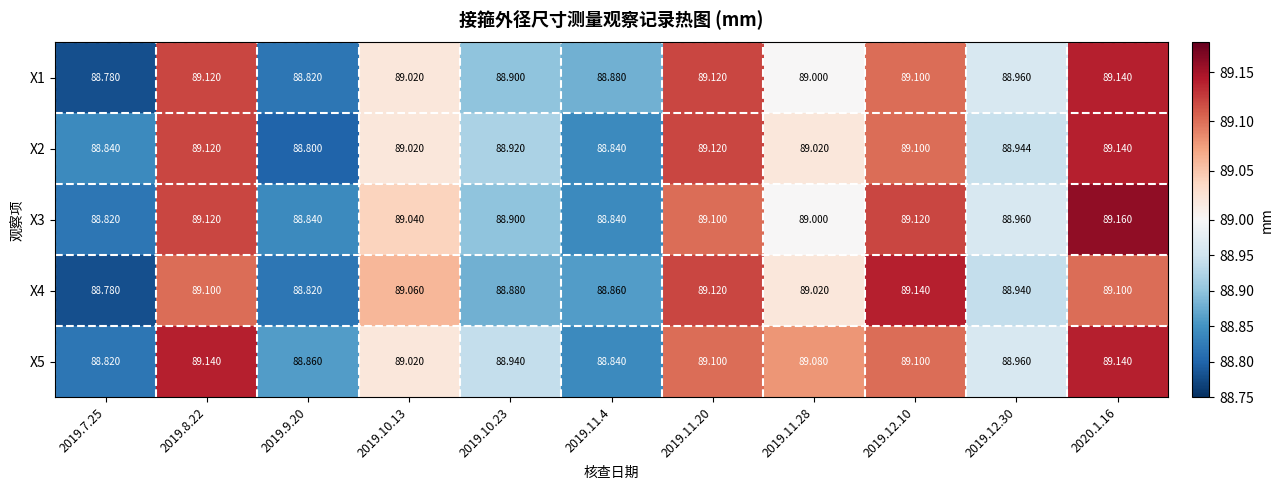

How many values in the X3 series are below 89?

5